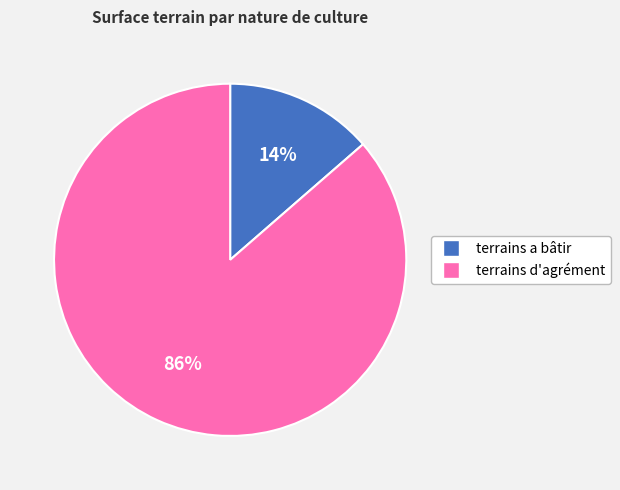

Combined, do terrains a bâtir and terrains d'agrément account for over 50%?

Yes